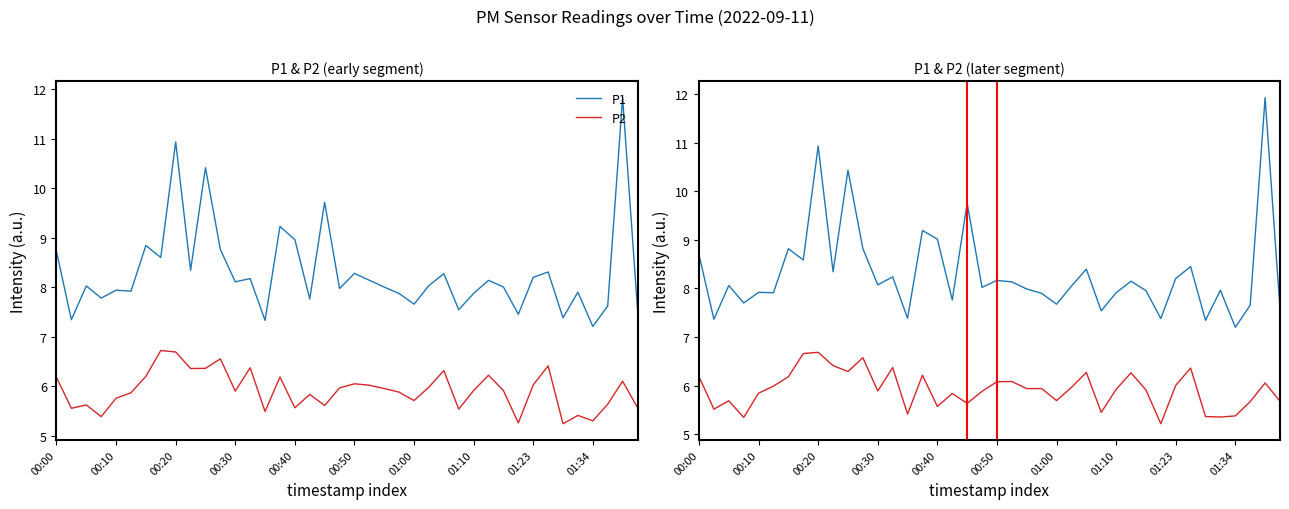

Which series has the largest range (max minus min)?

P1